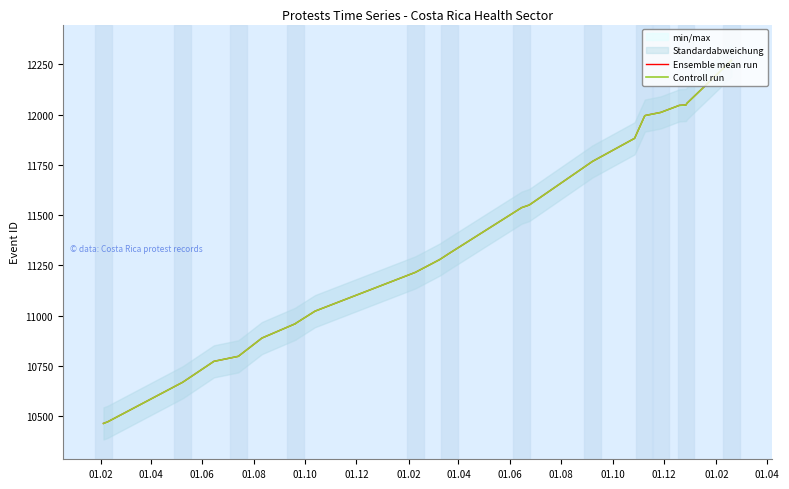

Count the number of data series in this chart.

2